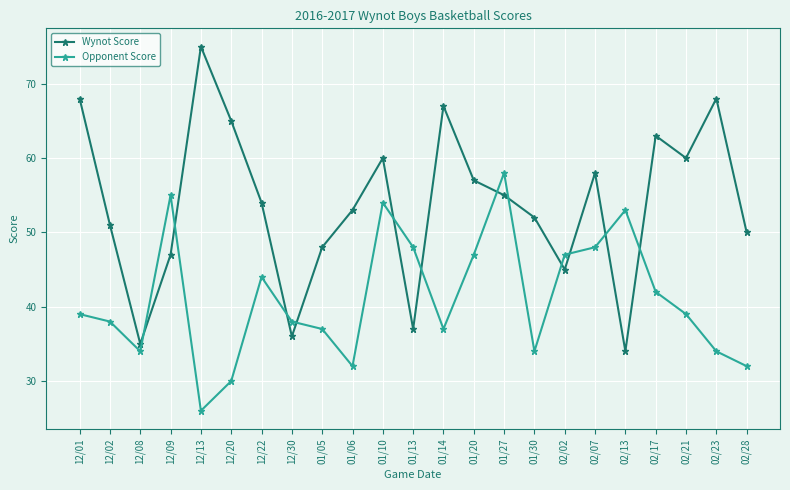

How many interior local peaks does the Wynot Score series have?

6